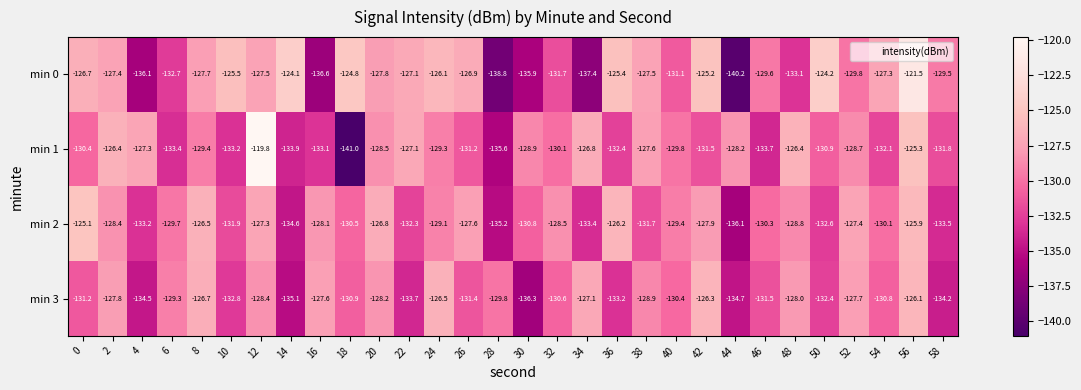

What is the total value across all series at 56?

-498.8